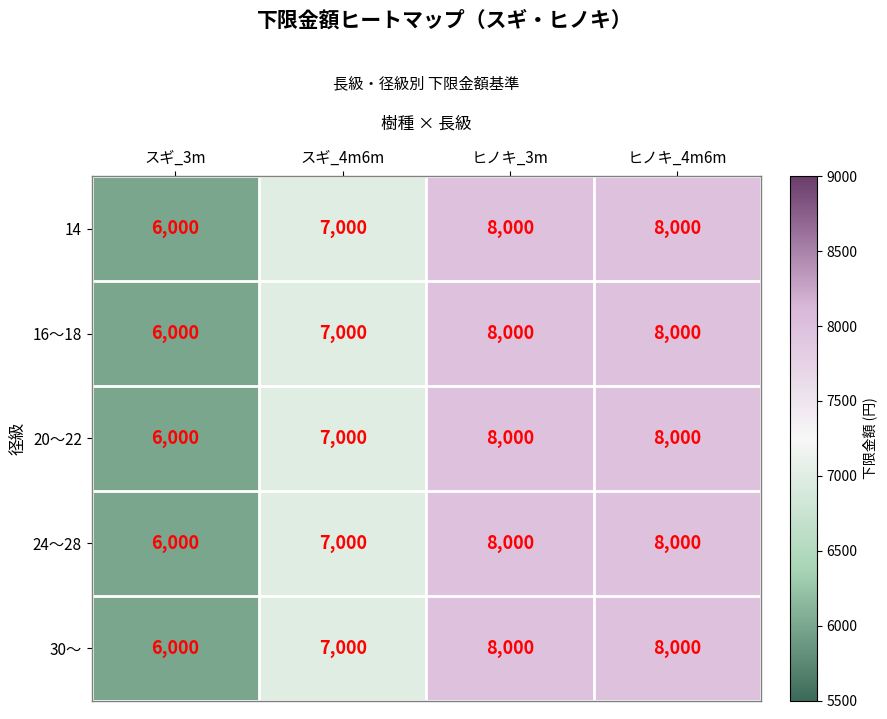

Read the 24～28 value at ヒノキ_4m6m, to the nearest 100.

8000